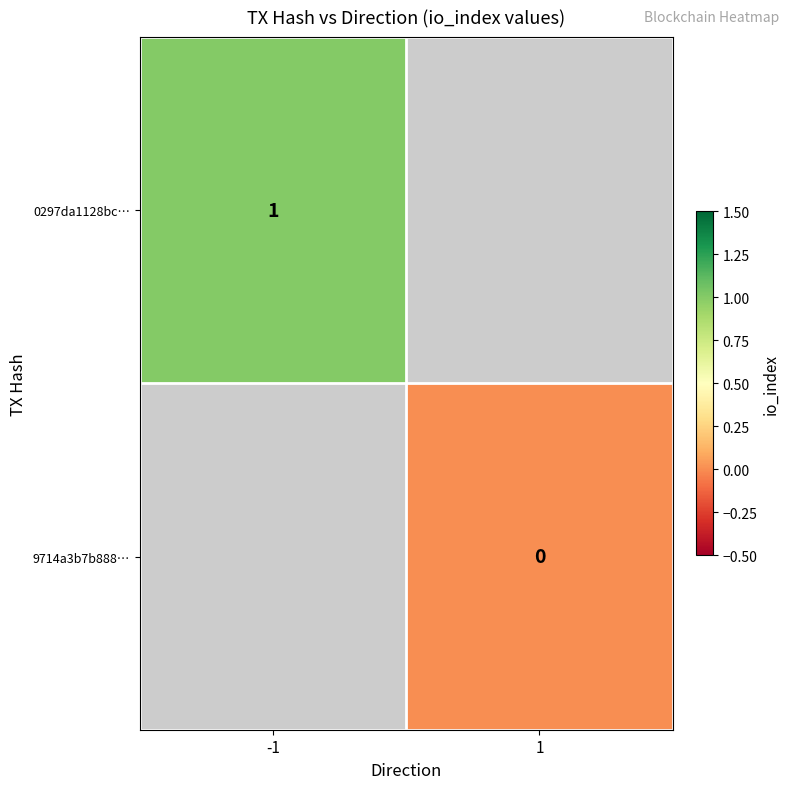

The 0297da1128bc… series shows 1 at -1. True or false?

True